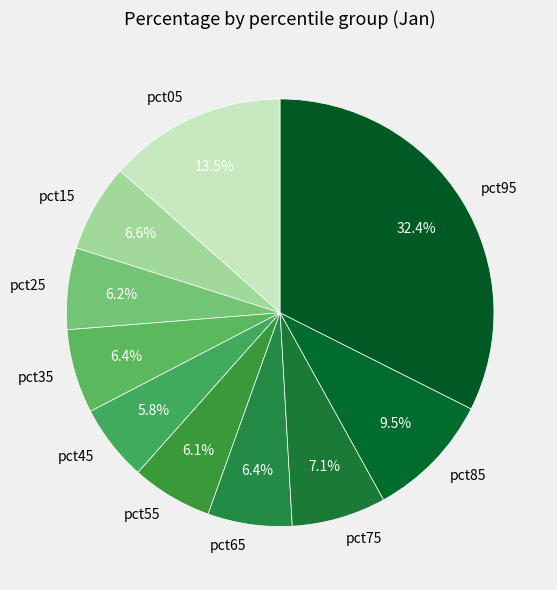

Which category has the biggest portion of the pie?

pct95